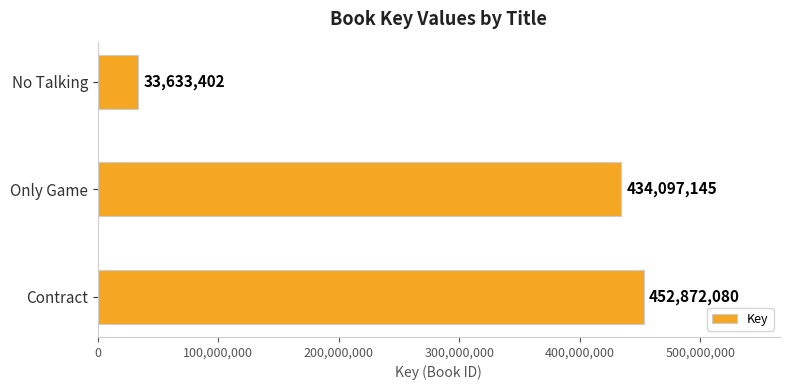

Which has a higher value, Contract or Only Game?

Contract